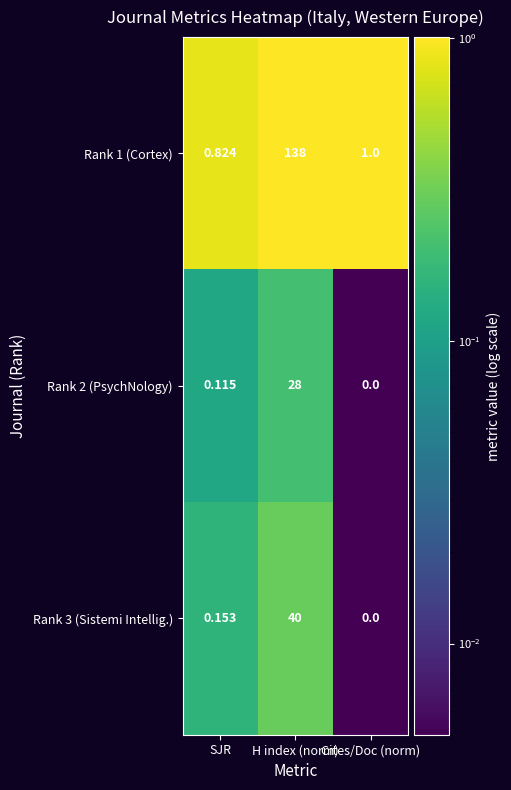

List the labels in order of Rank 2 (PsychNology) value, smallest first.

Cites/Doc (norm), SJR, H index (norm)